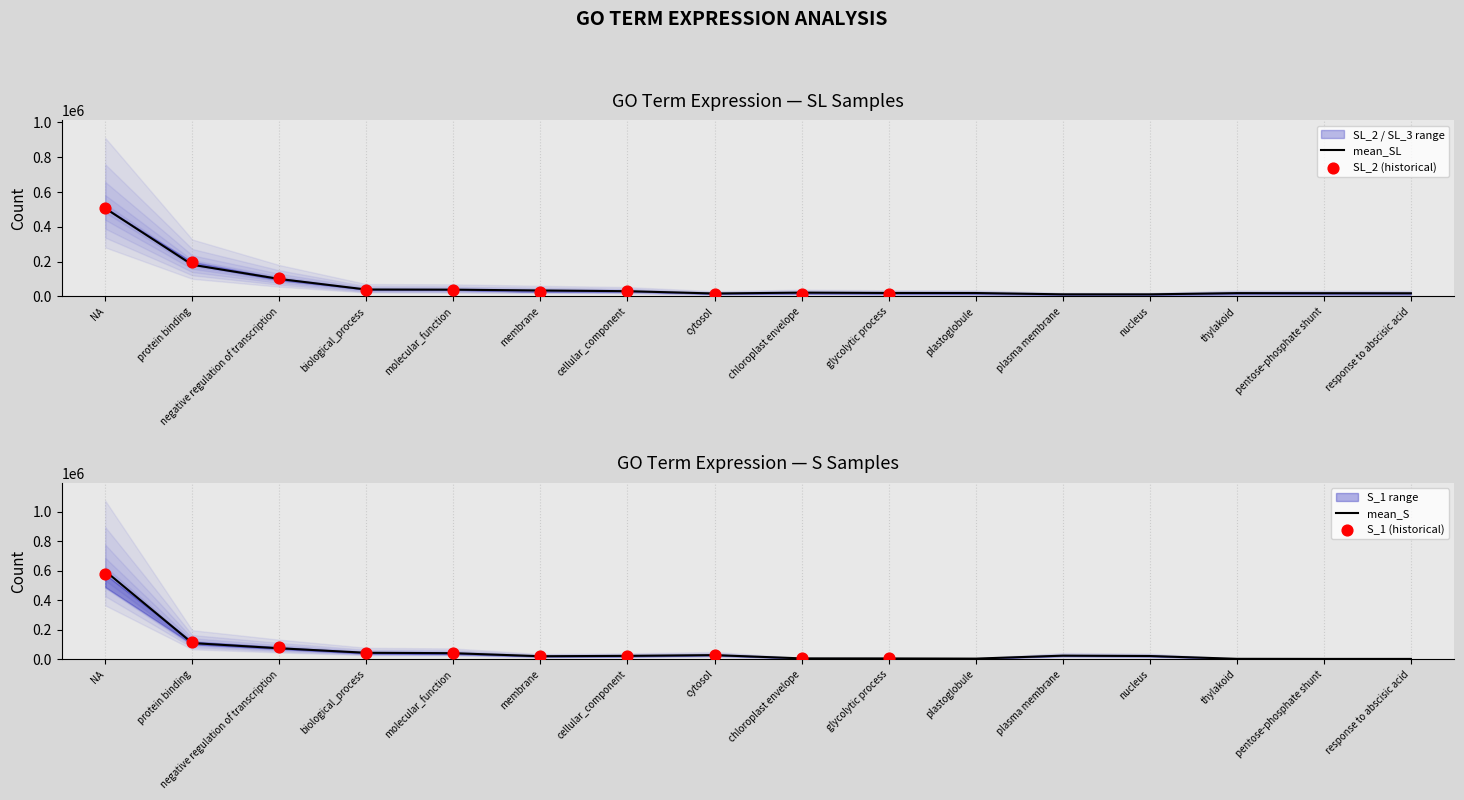

Which series reaches the maximum Y coordinate?

mean_S